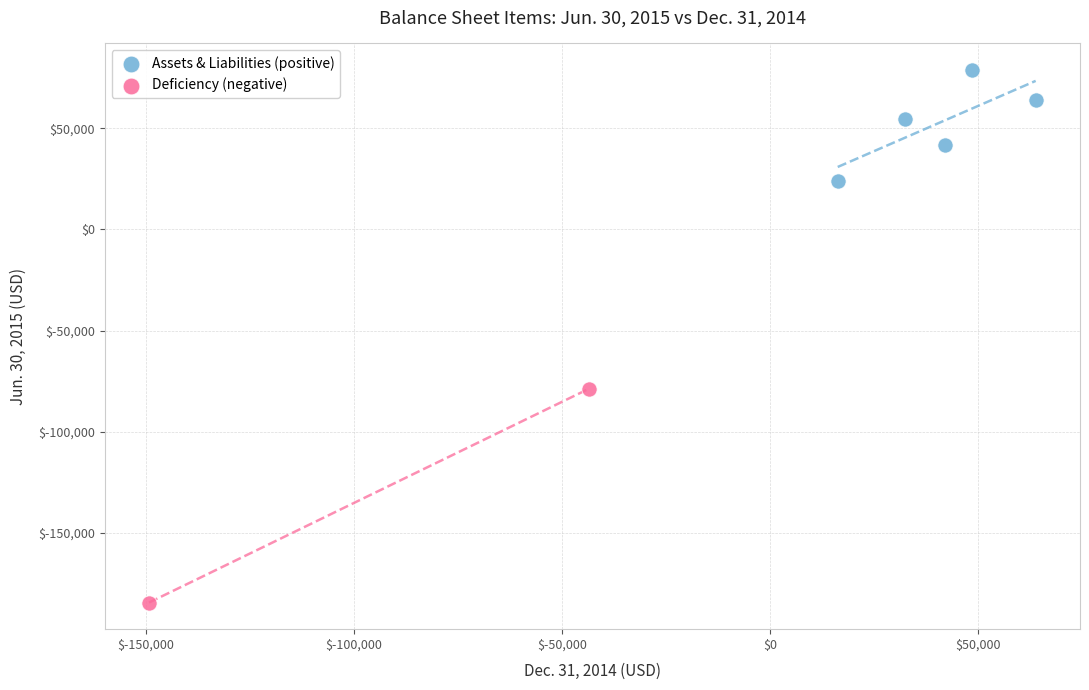

What are all the series names shown in the legend?

Assets & Liabilities (positive), Deficiency (negative)